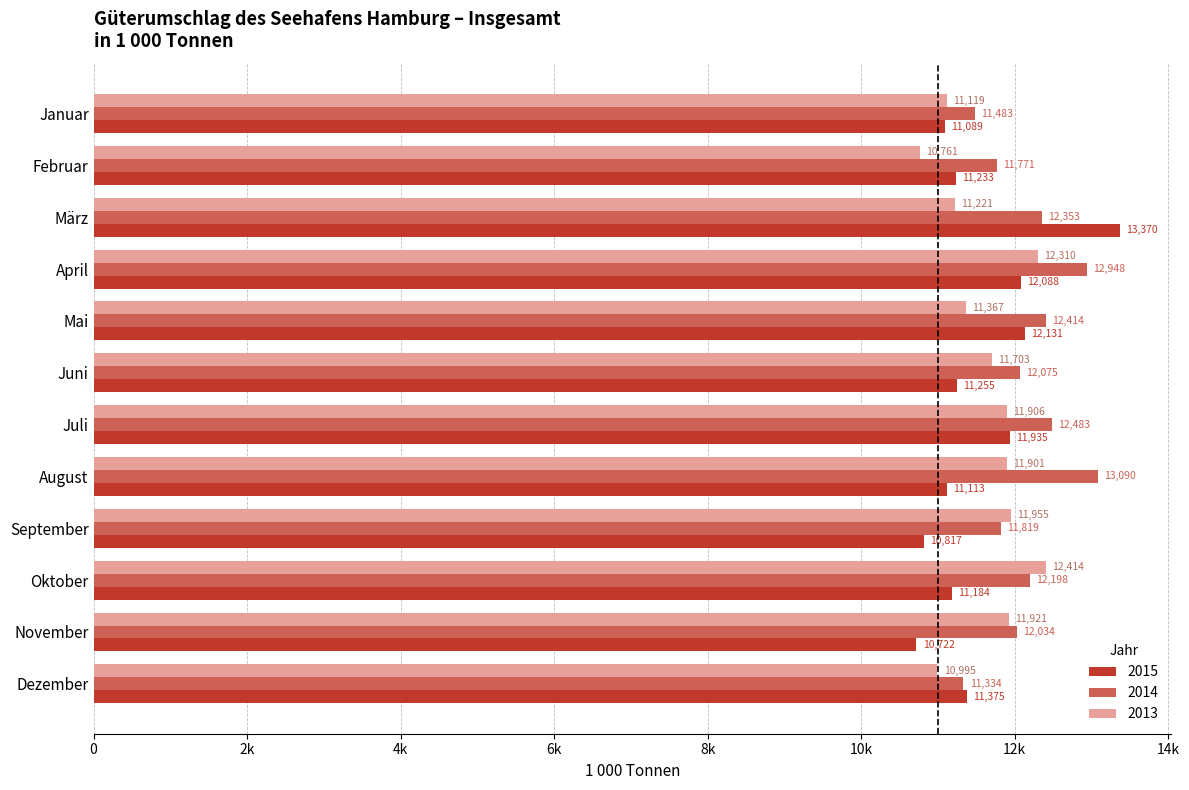

Rank the categories by 2015 value from lowest to highest.

November, September, Januar, August, Oktober, Februar, Juni, Dezember, Juli, April, Mai, März